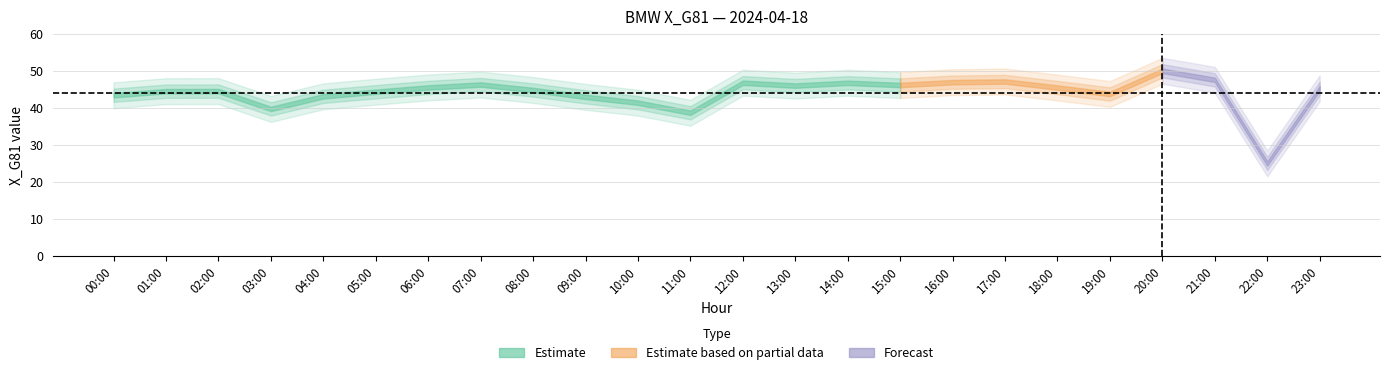

What is the sum of all values?

1056.2